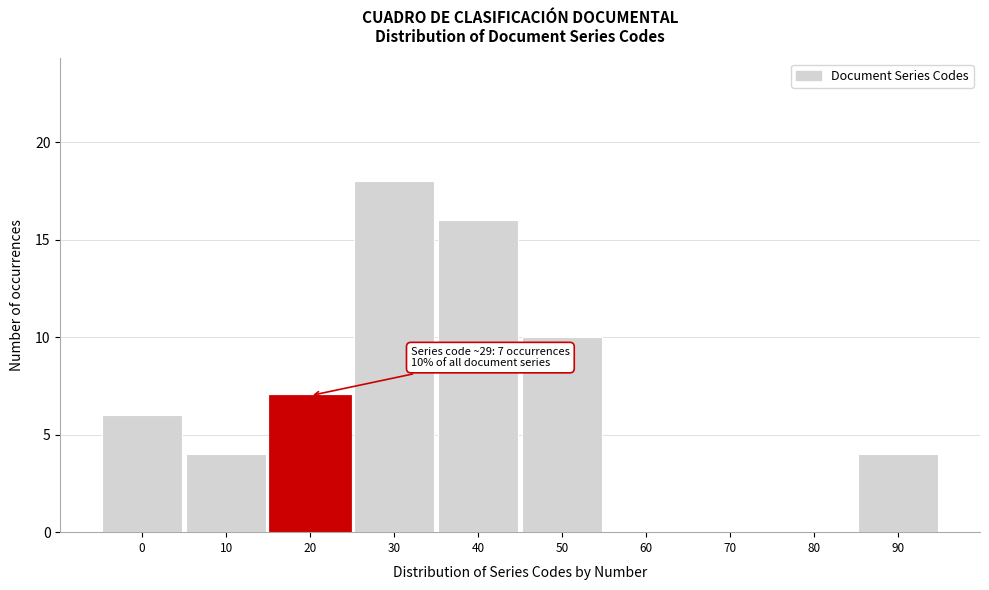

Reading left to right, transcribe all the data shown in this chart.

0=6	10=4	20=7	30=18	40=16	50=10	60=0	70=0	80=0	90=4